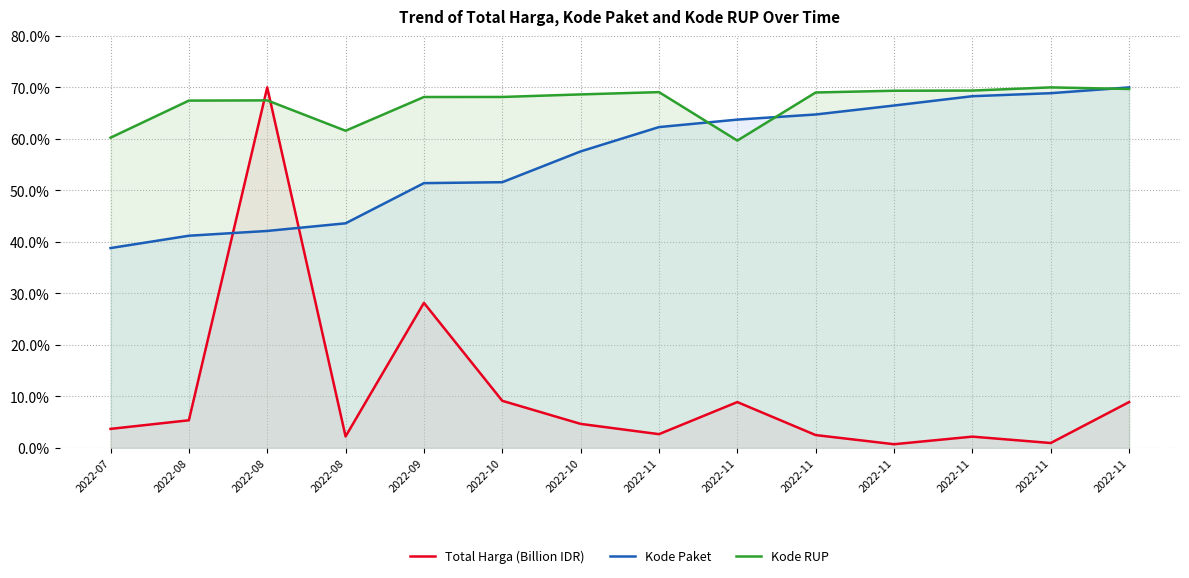

Where is Kode Paket nearest to the value 54?

2022-10